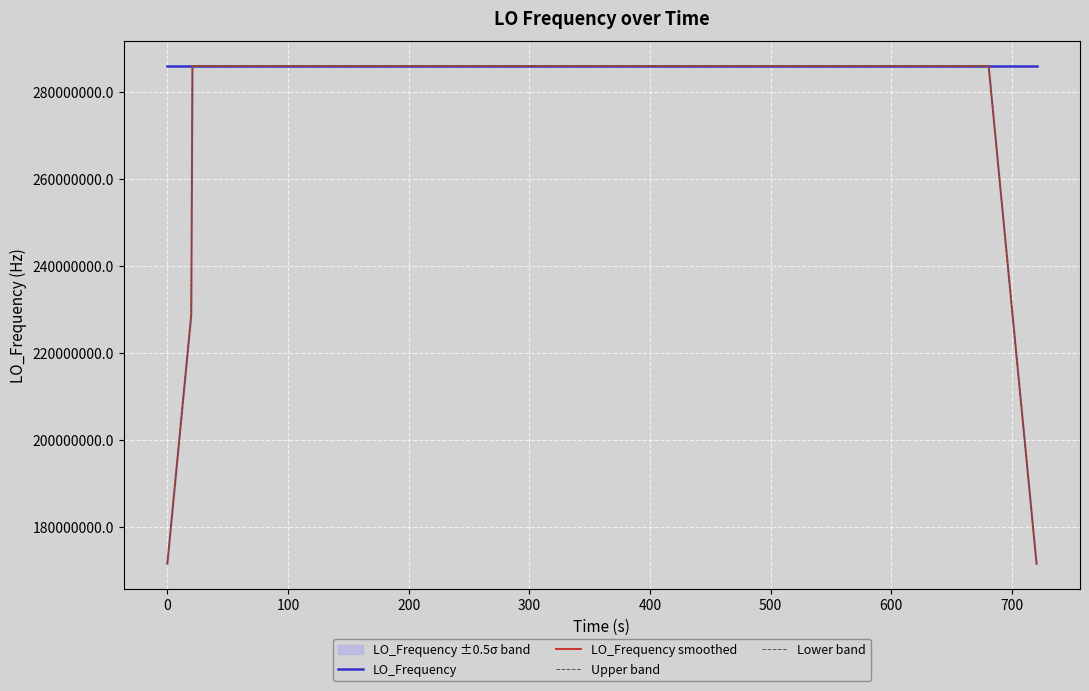

What is the sum of all LO_Frequency smoothed values?

11098623085.6